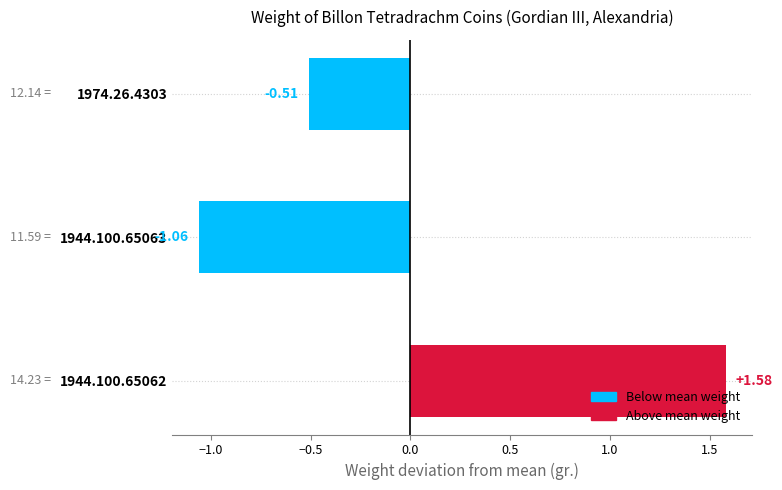

List the labels in order of value, largest first.

1944.100.65062, 1974.26.4303, 1944.100.65063